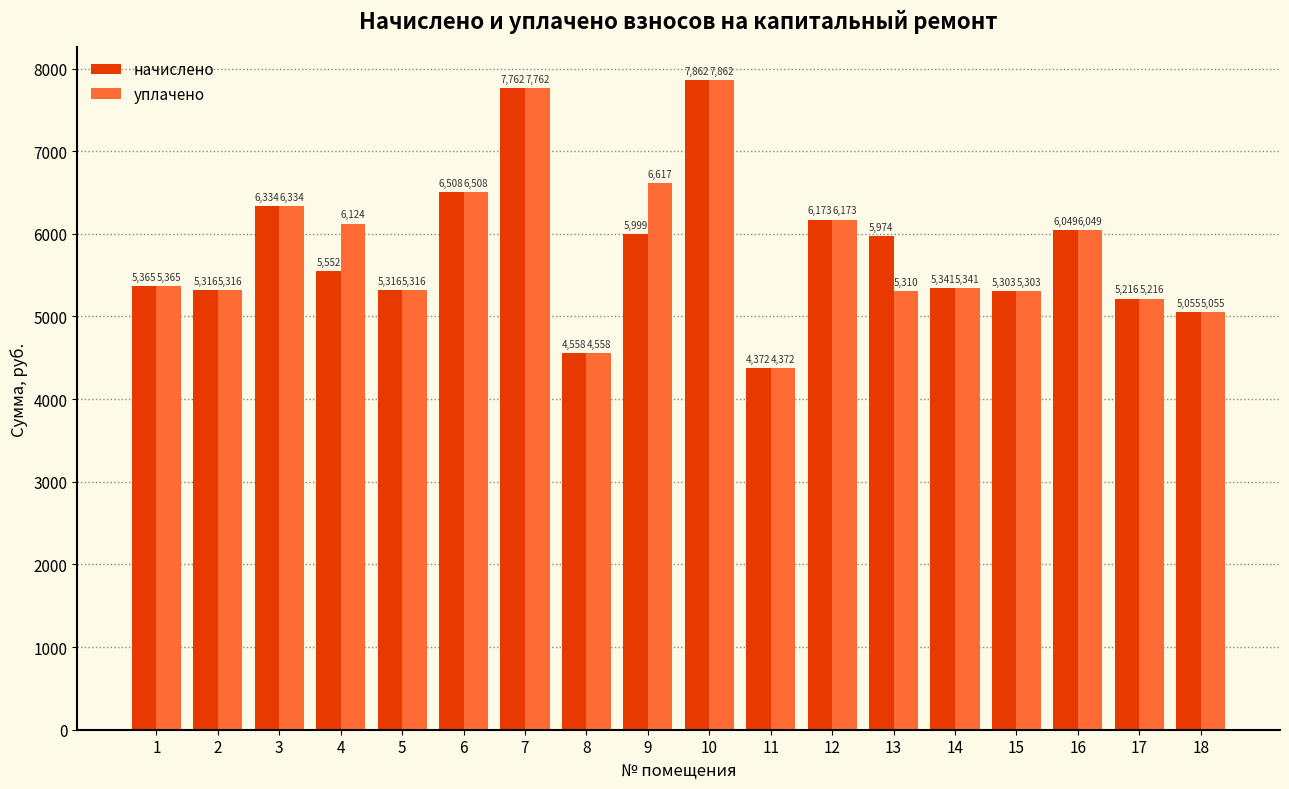

What is the sum of the начислено values at 13 and 4?

11525.8